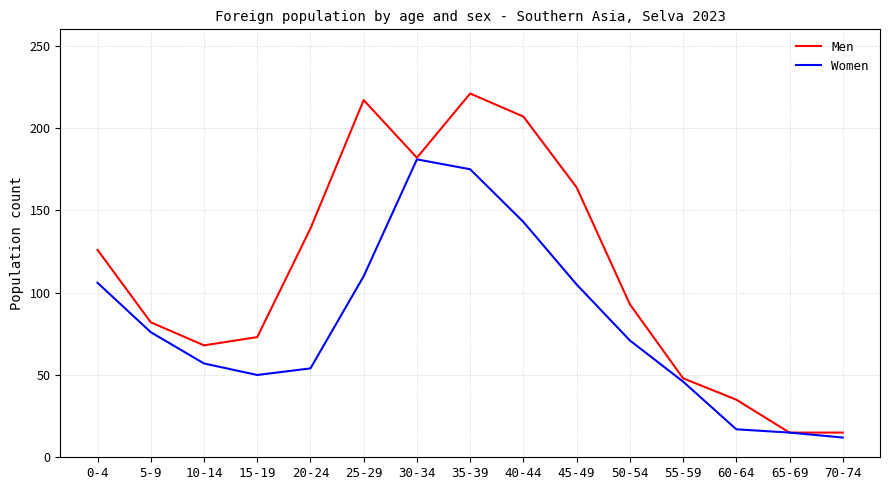

At which label does Women first exceed 71?

0-4